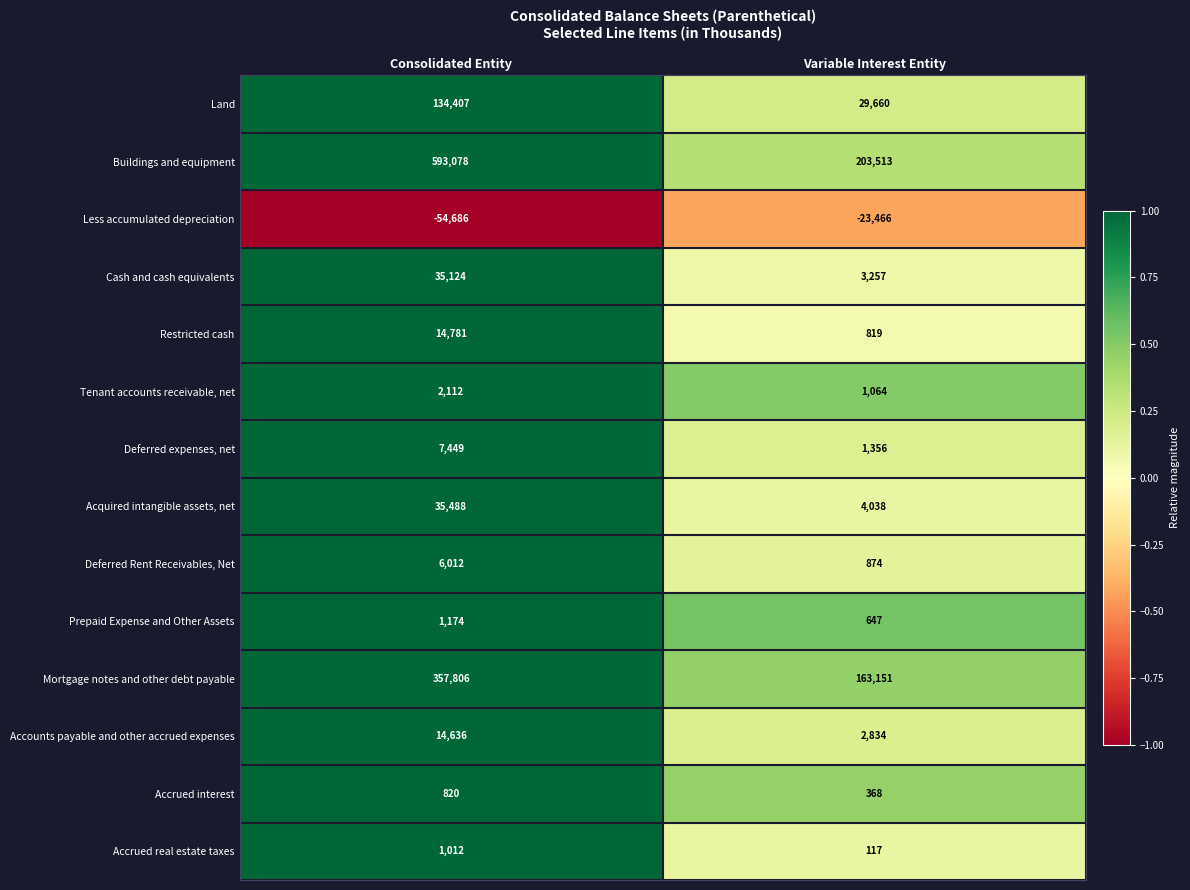

The Less accumulated depreciation series shows -15312 at Variable Interest Entity. True or false?

False